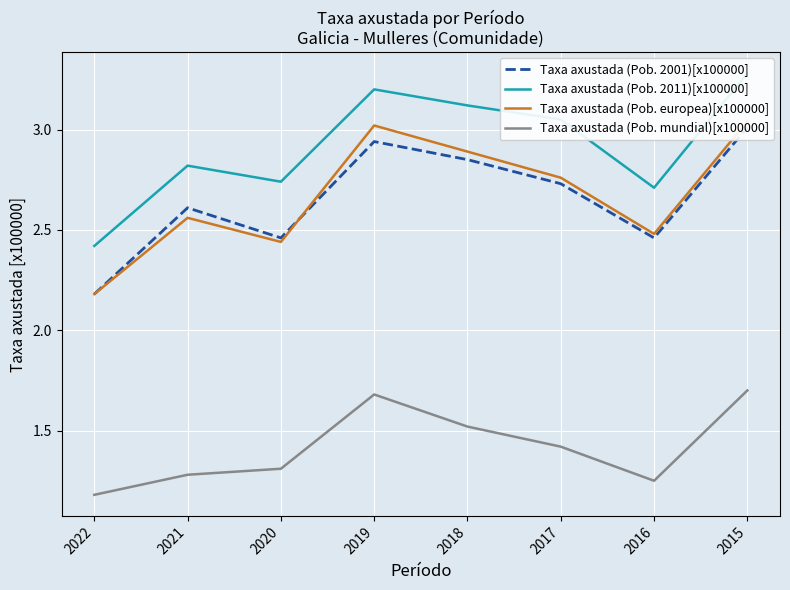

Reading right to left, list all the values displayed in this chart.

Taxa axustada (Pob. 2001)[x100000]: 2015=3.0	2016=2.5	2017=2.7	2018=2.9	2019=2.9	2020=2.5	2021=2.6	2022=2.2
Taxa axustada (Pob. 2011)[x100000]: 2015=3.3	2016=2.7	2017=3.0	2018=3.1	2019=3.2	2020=2.7	2021=2.8	2022=2.4
Taxa axustada (Pob. europea)[x100000]: 2015=3.0	2016=2.5	2017=2.8	2018=2.9	2019=3.0	2020=2.4	2021=2.6	2022=2.2
Taxa axustada (Pob. mundial)[x100000]: 2015=1.7	2016=1.2	2017=1.4	2018=1.5	2019=1.7	2020=1.3	2021=1.3	2022=1.2